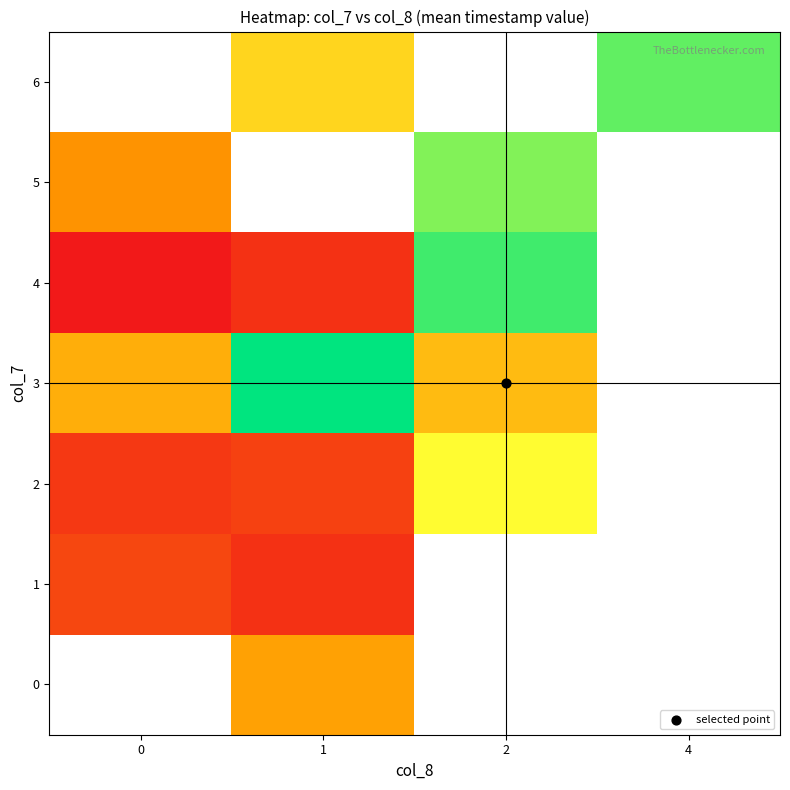

List the series in order of their peak value, highest first.

3, 4, 5, 6, 2, 0, 1